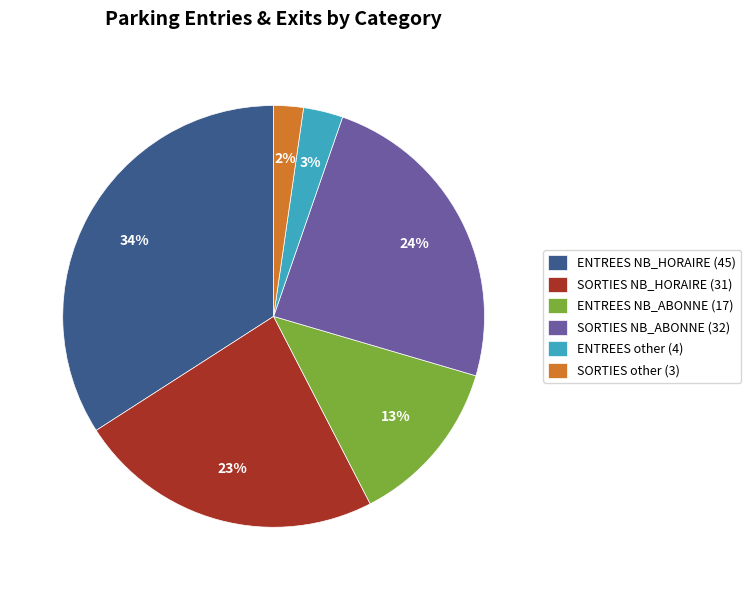

Is the sum of SORTIES NB_ABONNE (32) and ENTREES NB_ABONNE (17) greater than half?

No